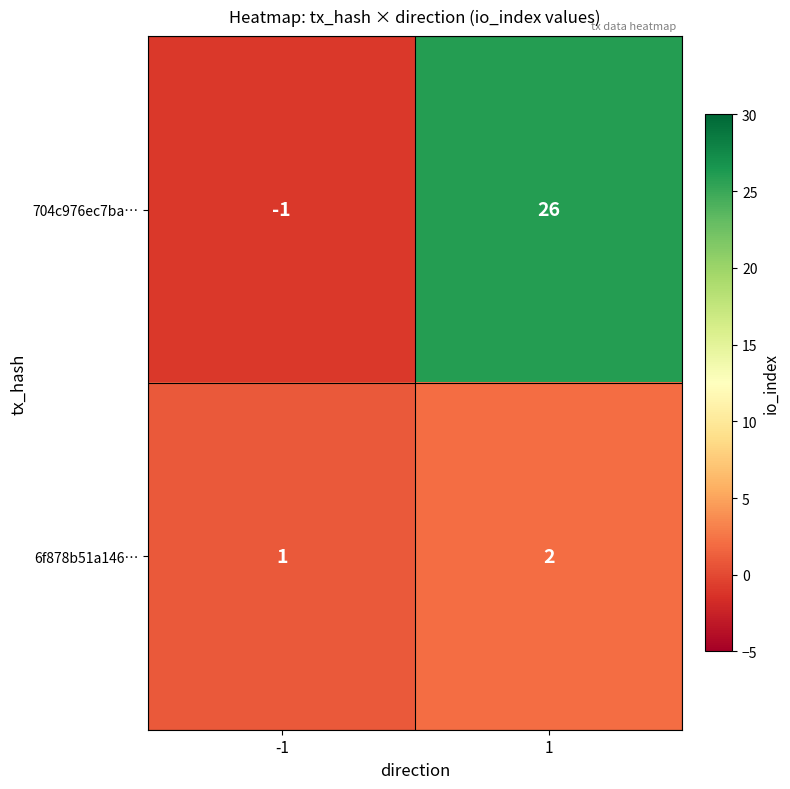

What is the sum of all 6f878b51a146… values?

3